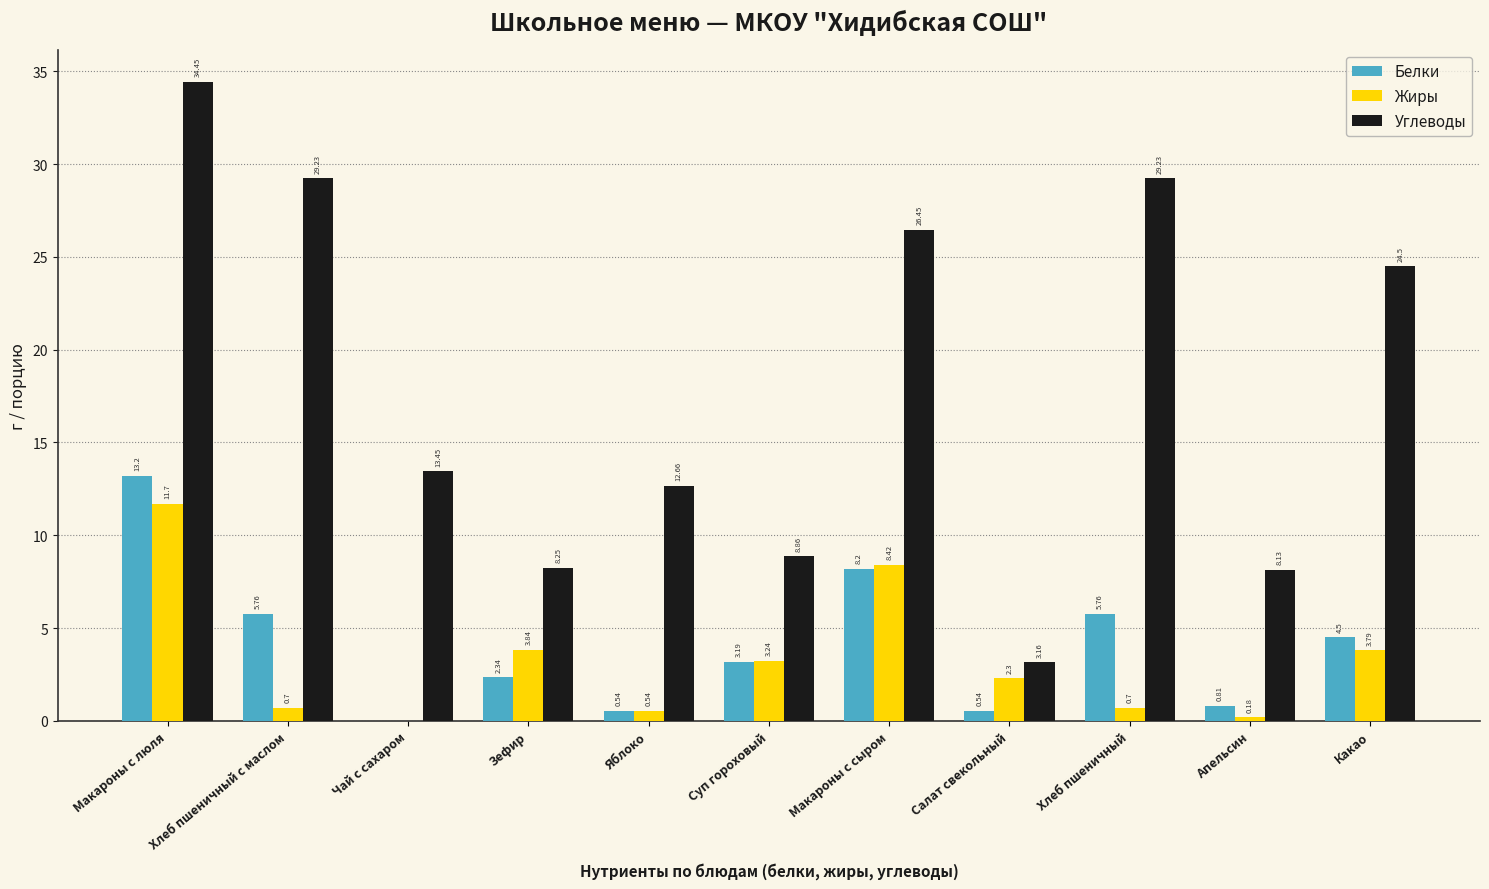

At which category is the sum across all series the highest?

Макароны с люля